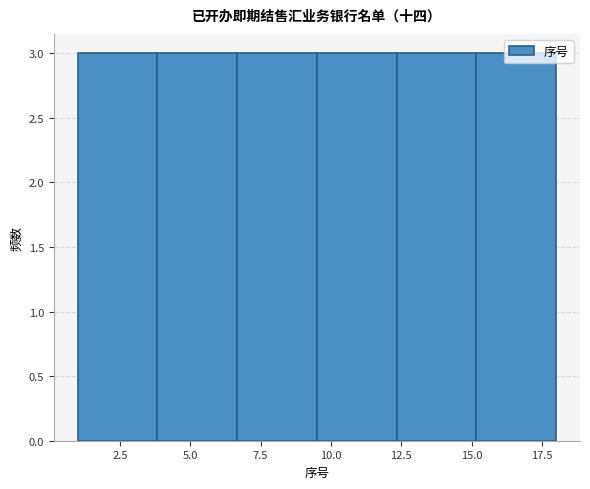

Reading left to right, transcribe this chart: for each bar, give the range it covers on the x-axis and its height. Neither the bar edges nor the heights are printed on the chart, so give them approximately, as read against the axes.

1.0 to 4.0: 3
4.0 to 6.5: 3
6.5 to 9.5: 3
9.5 to 12.5: 3
12.5 to 15.0: 3
15.0 to 18.0: 3